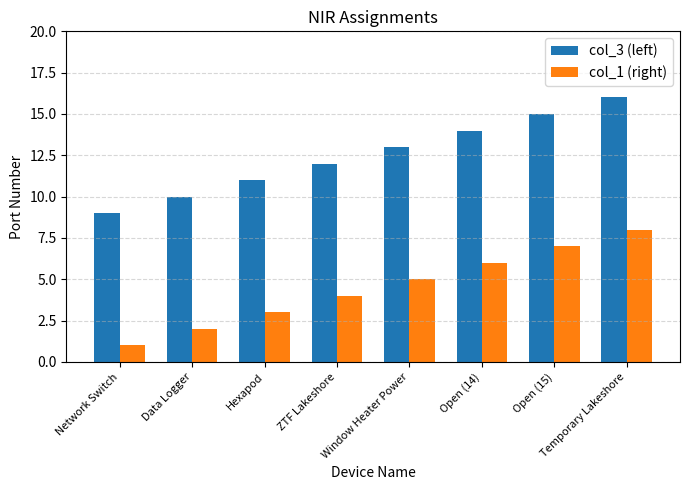

What is the value of the col_1 (right) bar at the 1st from the left?

1